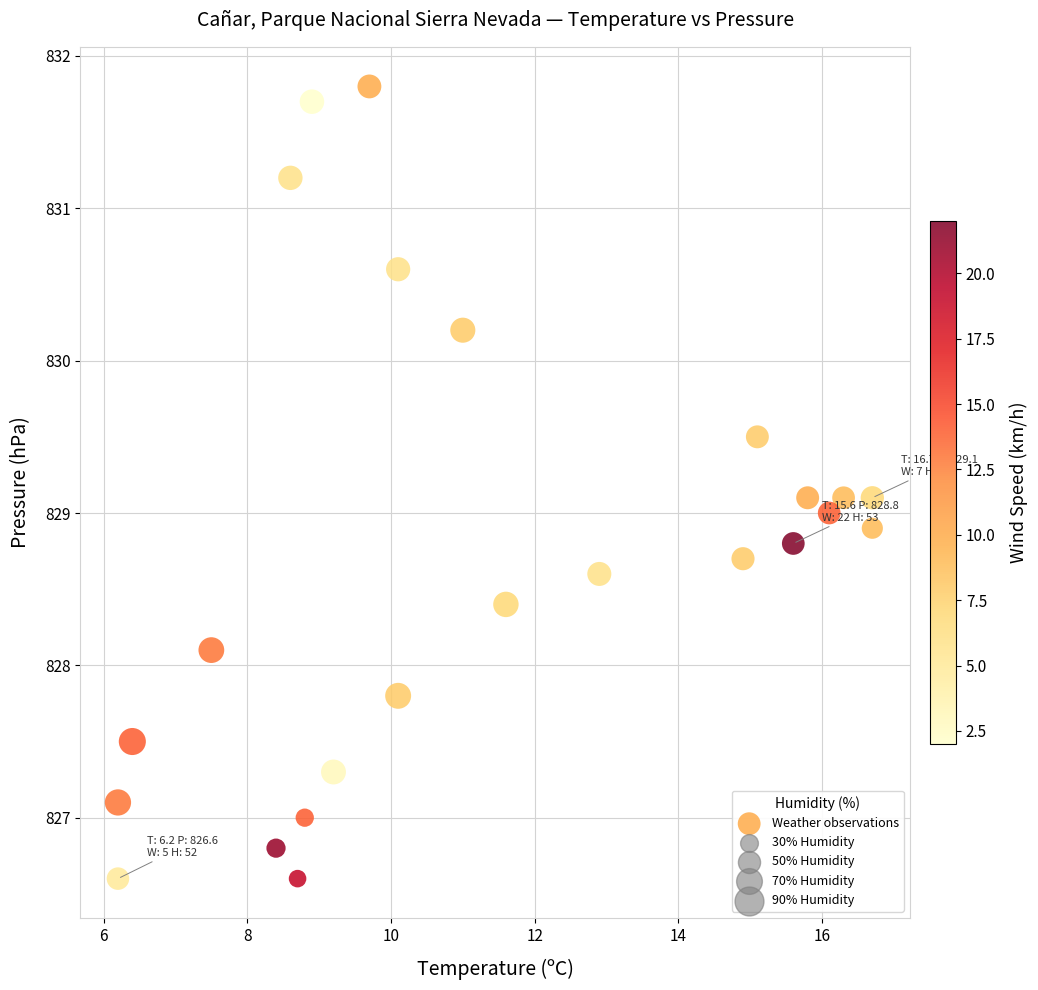

What is the range of X values (max minus min)?

10.5